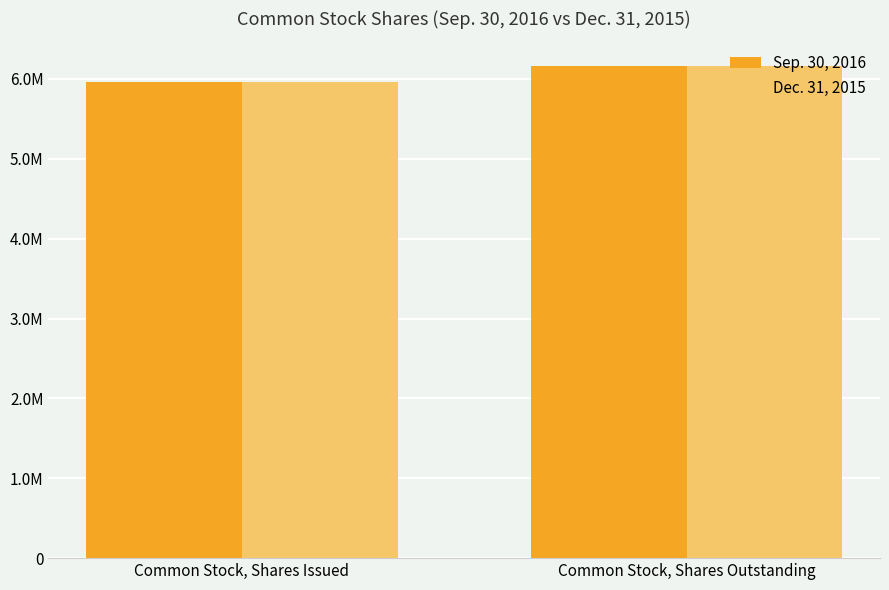

What are all the series names shown in the legend?

Sep. 30, 2016, Dec. 31, 2015